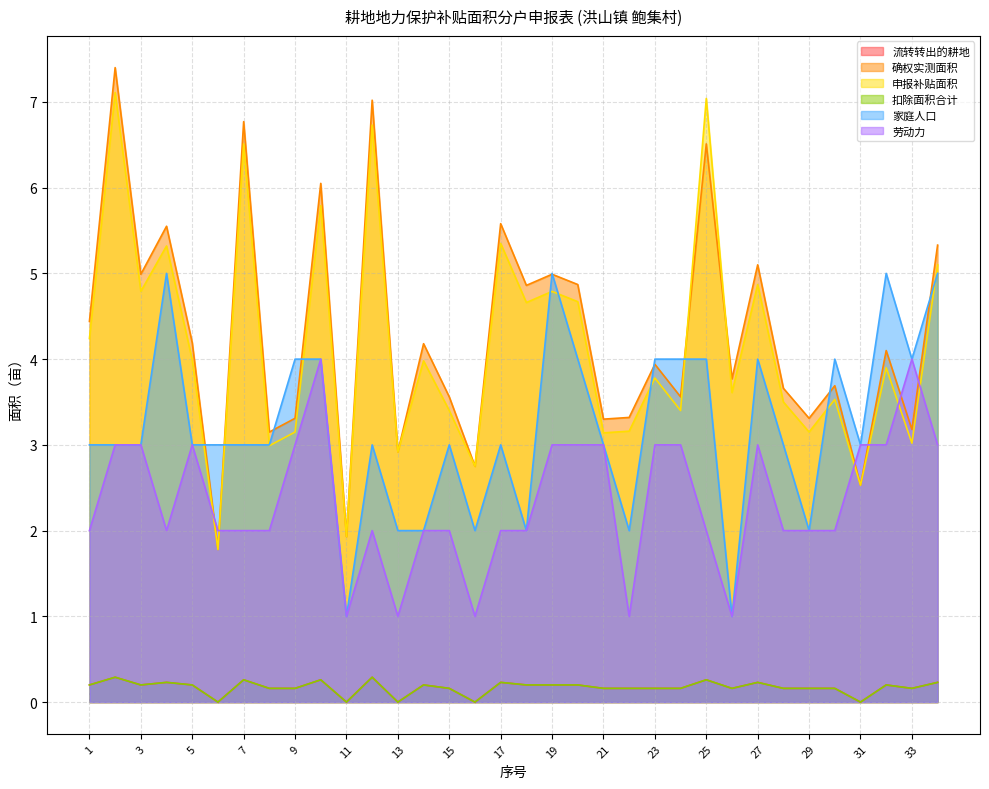

How many lines are shown in the chart?

6